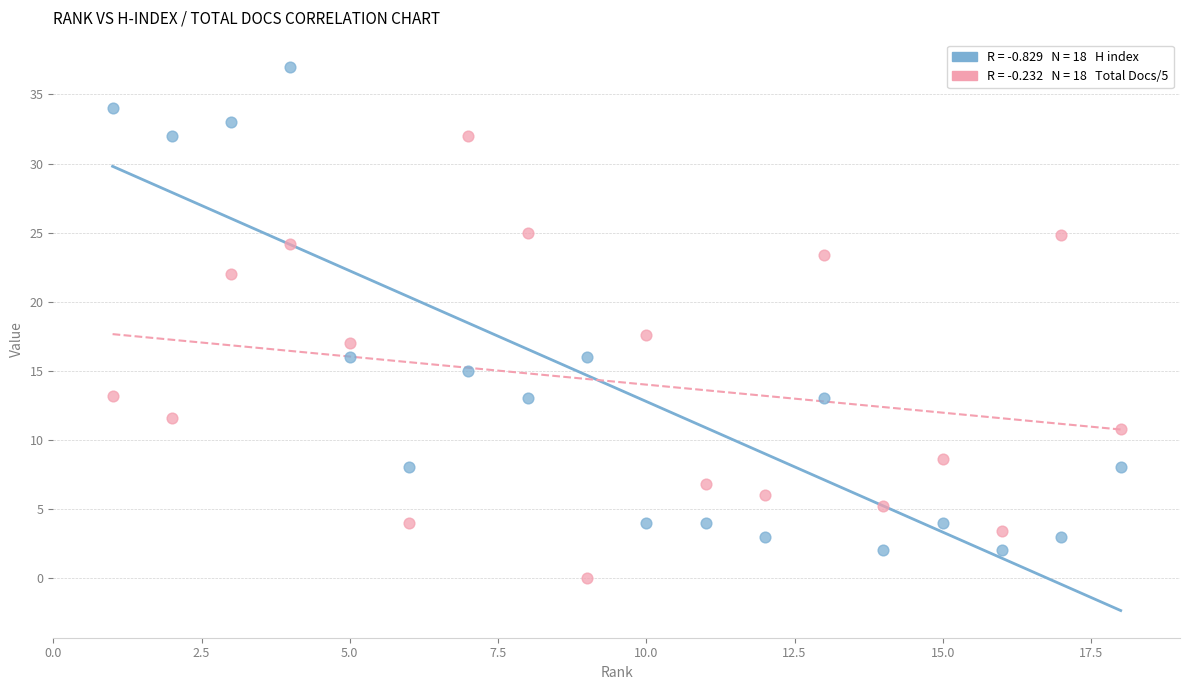

Across all data points, what is the range of Y values (max minus min)?

37.0